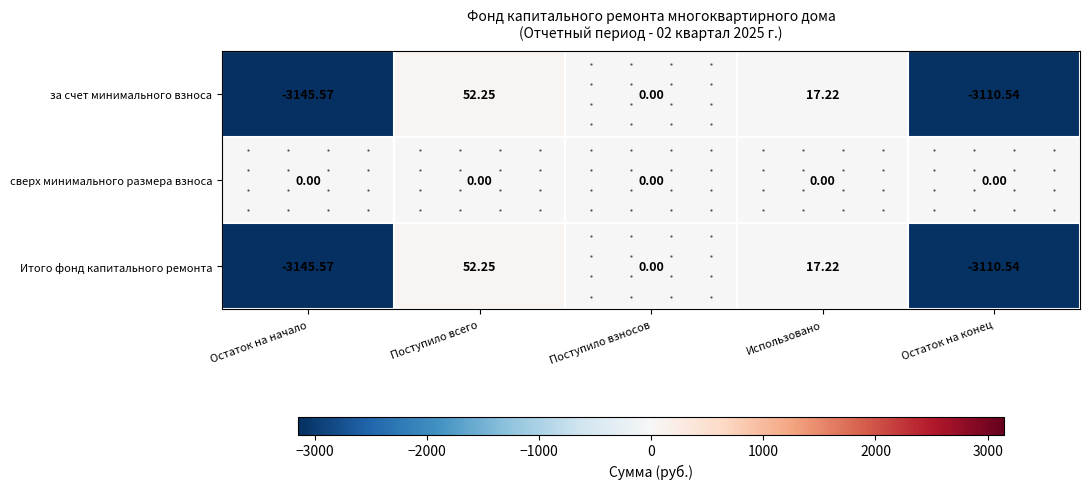

Which label corresponds to the smallest value in the chart?

Остаток на начало